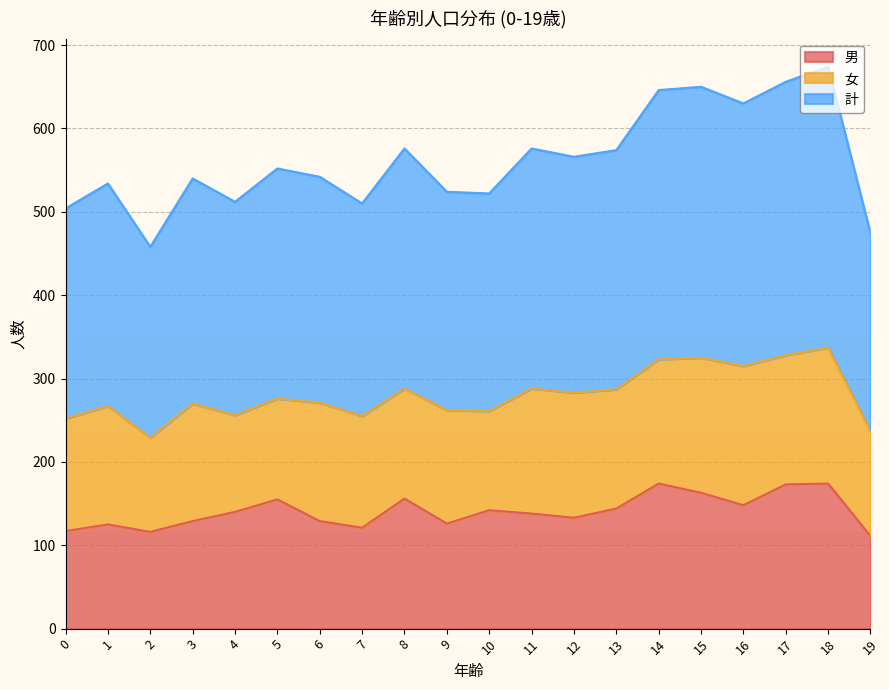

True or false: 計 and 男 cross at least once.

False